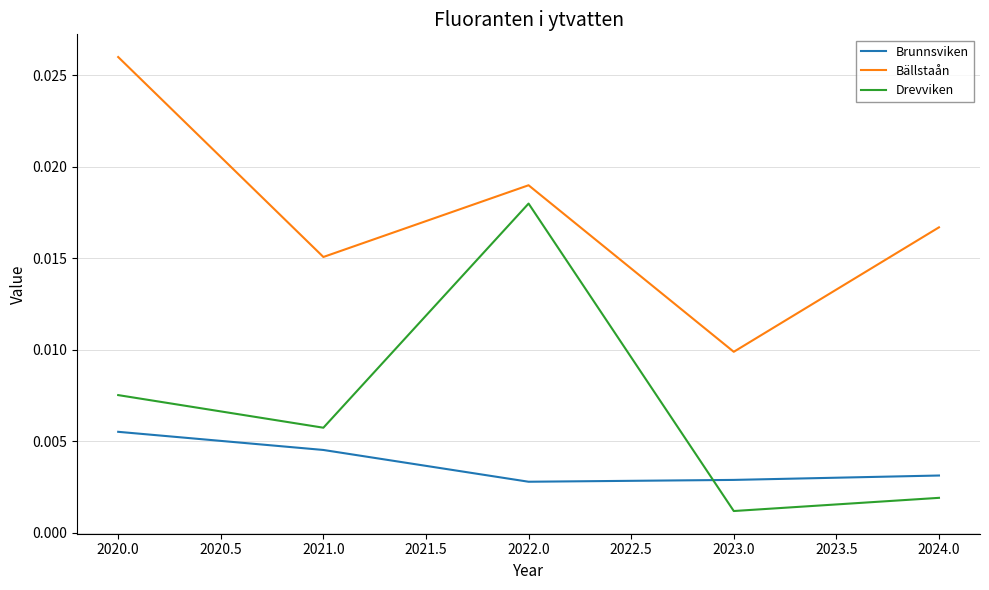

What are all the series names shown in the legend?

Brunnsviken, Bällstaån, Drevviken